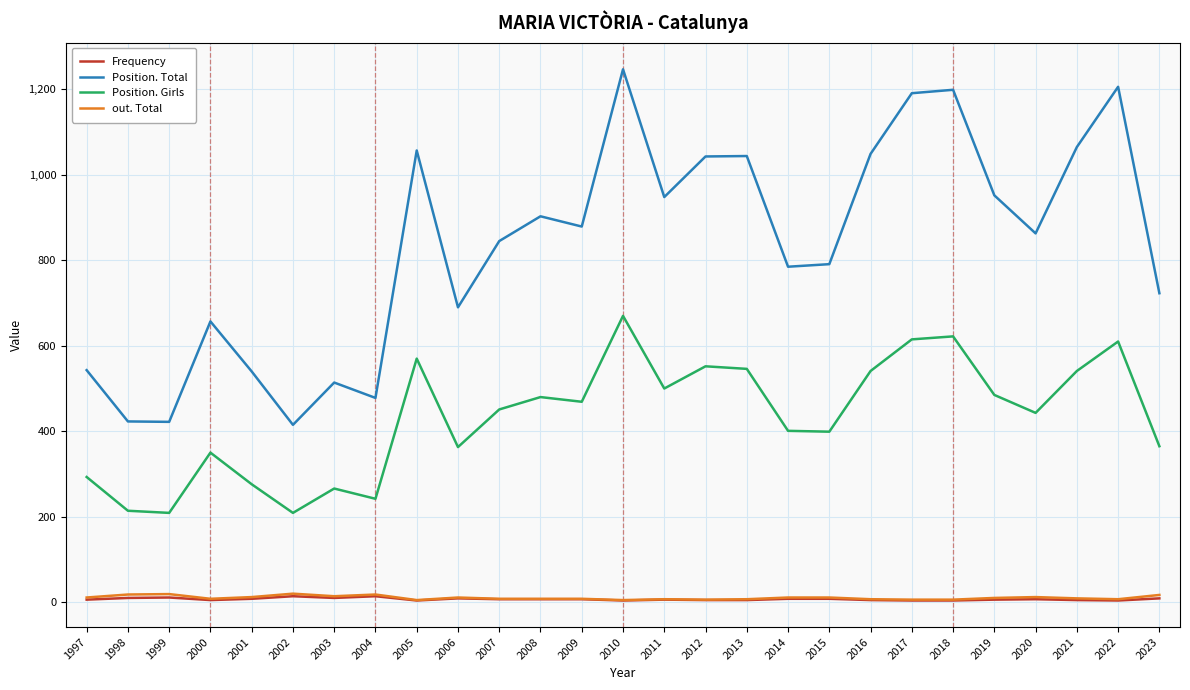

True or false: Frequency has a value of 6 at 2019.

True